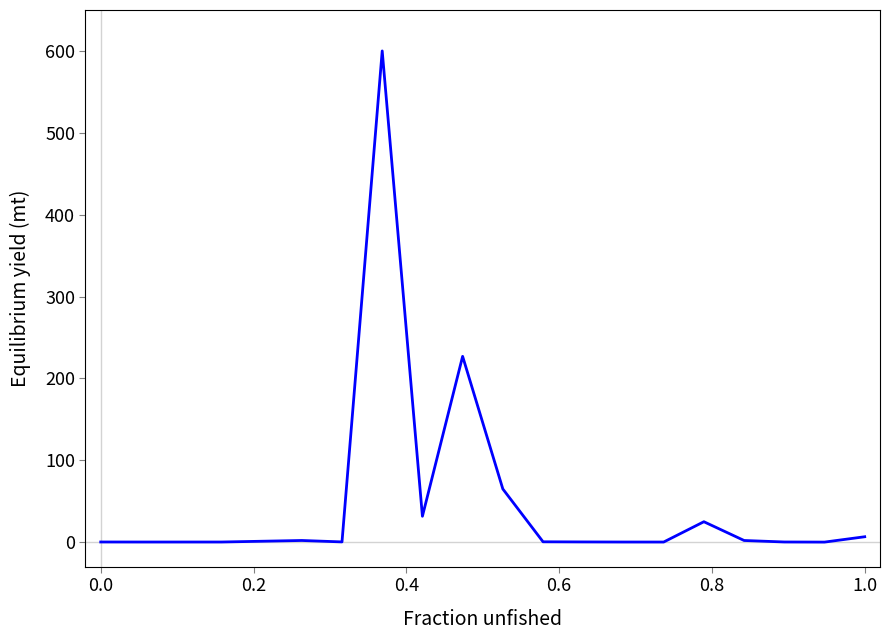

What is the difference between the maximum and minimum values?

600.0